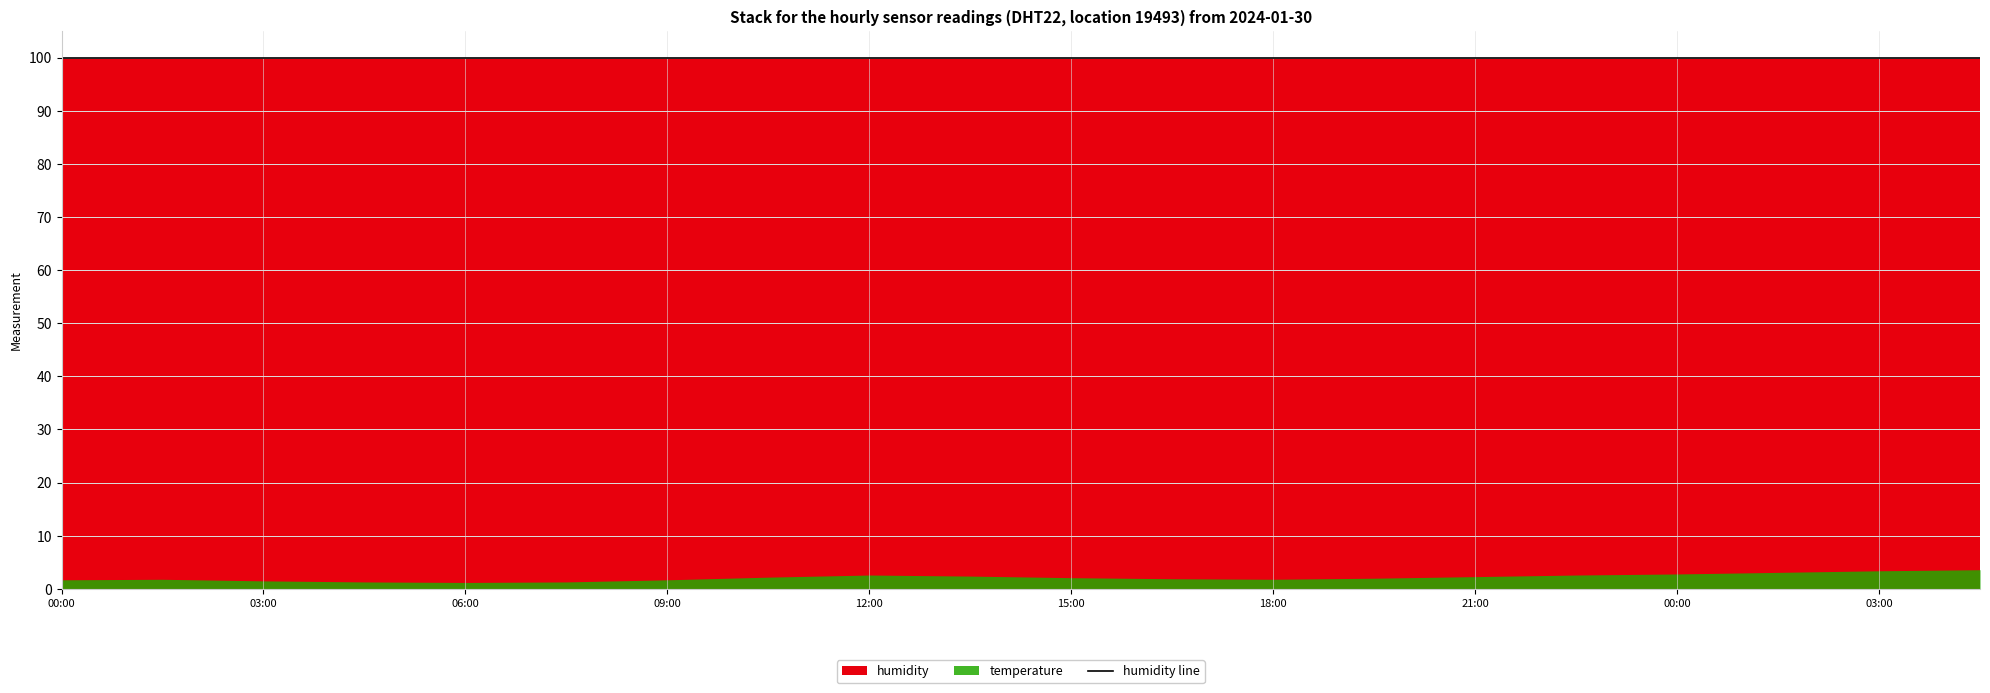

Reading left to right, transcribe all the data shown in this chart.

temperature: 1.7	1.8	1.5	1.3	1.2	1.3	1.7	2.2	2.6	2.4	2.1	1.9	1.8	2.0	2.3	2.6	2.8	3.1	3.4	3.6
humidity: 99.9	99.9	99.9	99.9	99.9	99.9	99.9	99.9	99.9	99.9	99.9	99.9	99.9	99.9	99.9	99.9	99.9	99.9	99.9	99.9